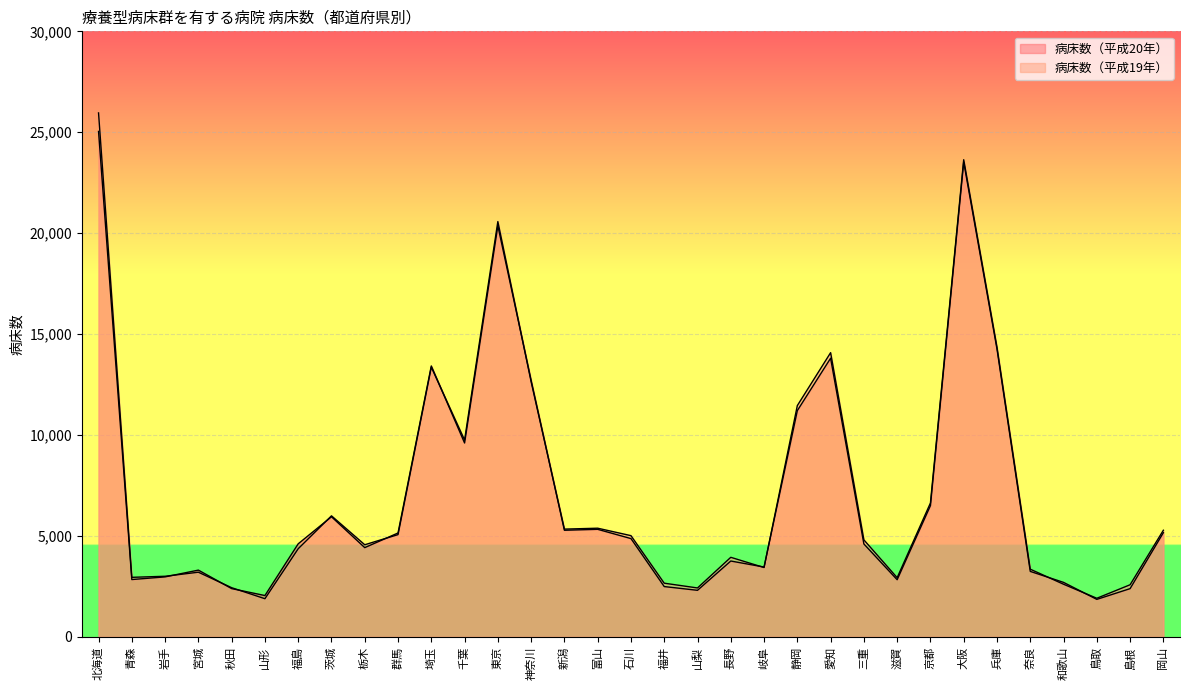

Where does the 病床数（平成19年） series first go above 4807?

北海道